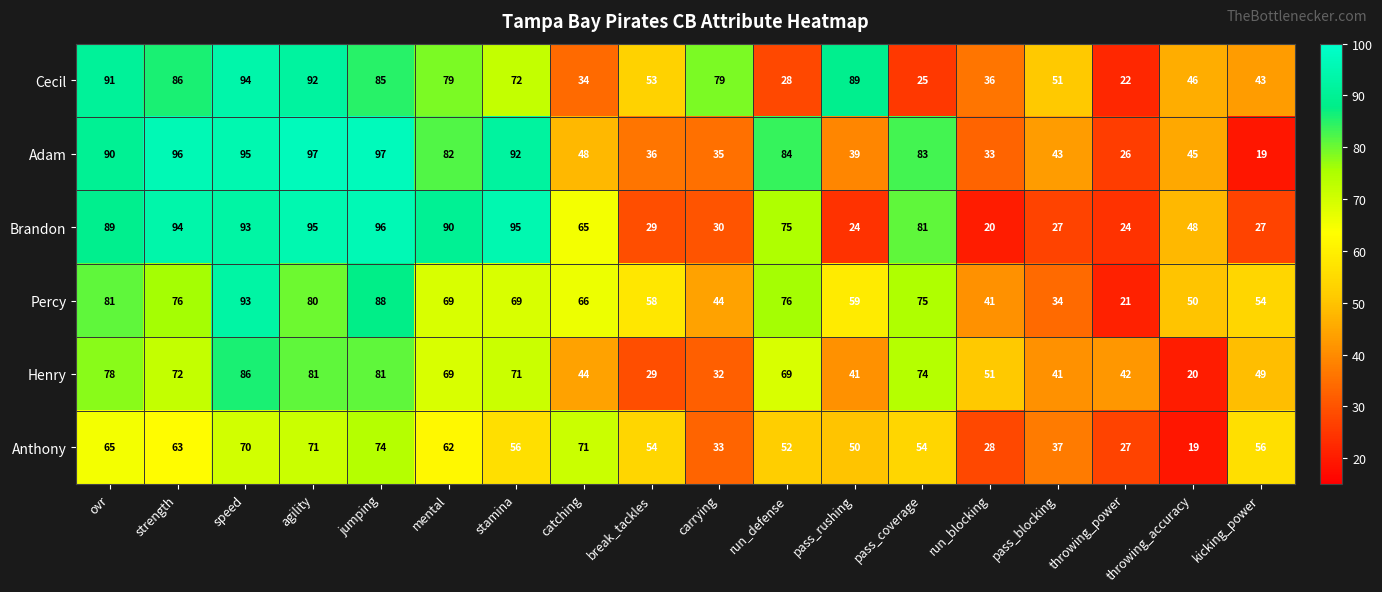

How many series are shown in this chart?

6